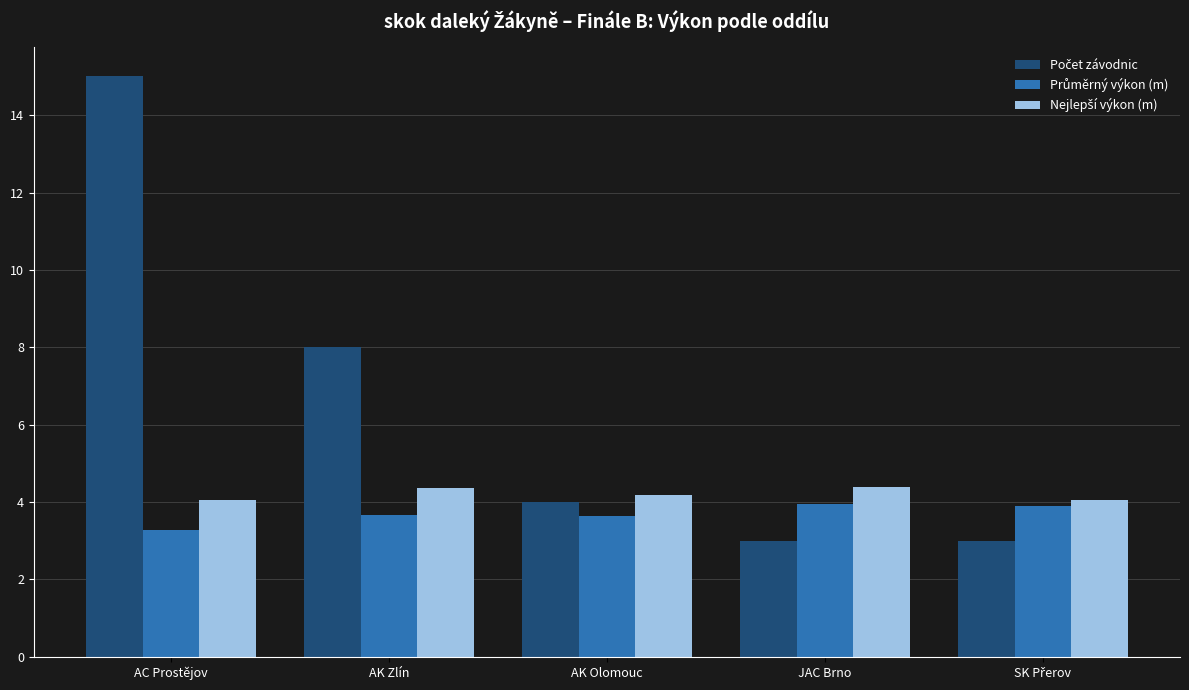

Does the chart contain any negative values?

No